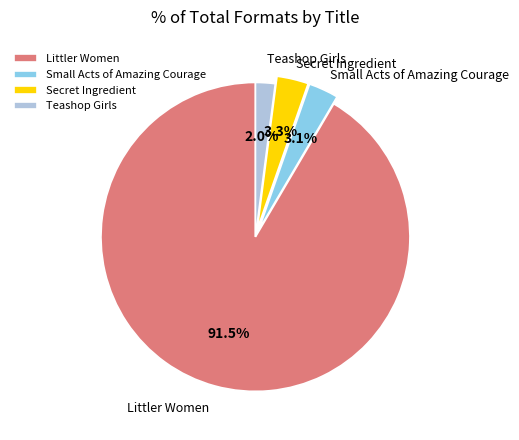

To the nearest percent, what is the average slice percentage?

25%